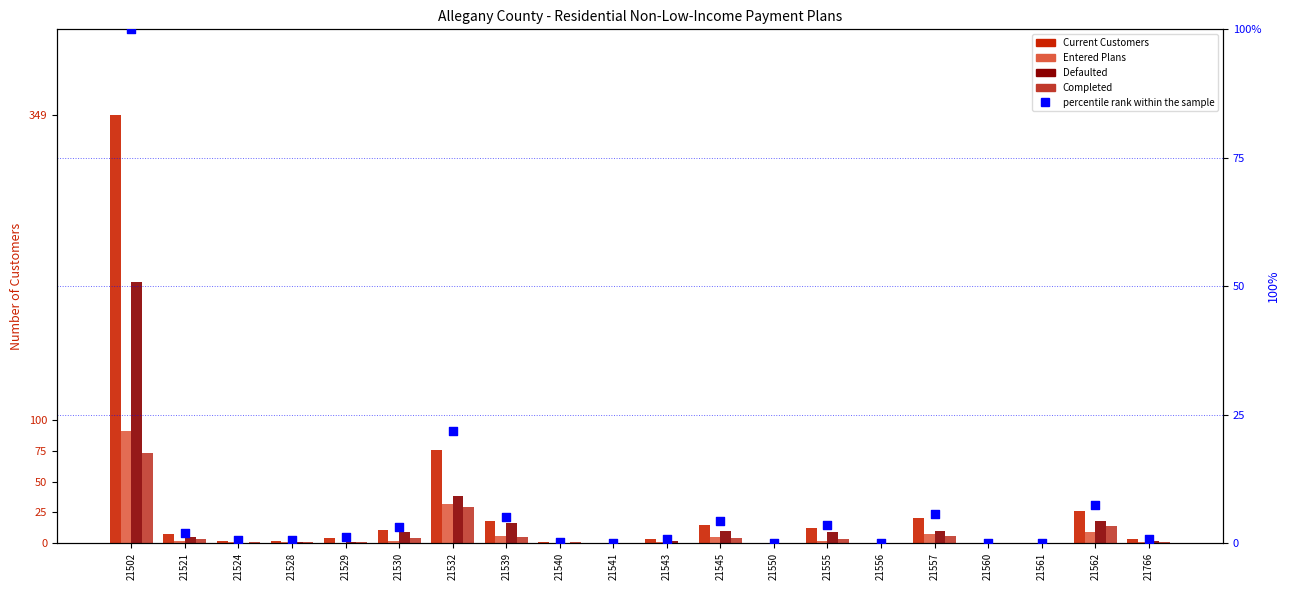

At how many categories does at least one series exceed 32?

2